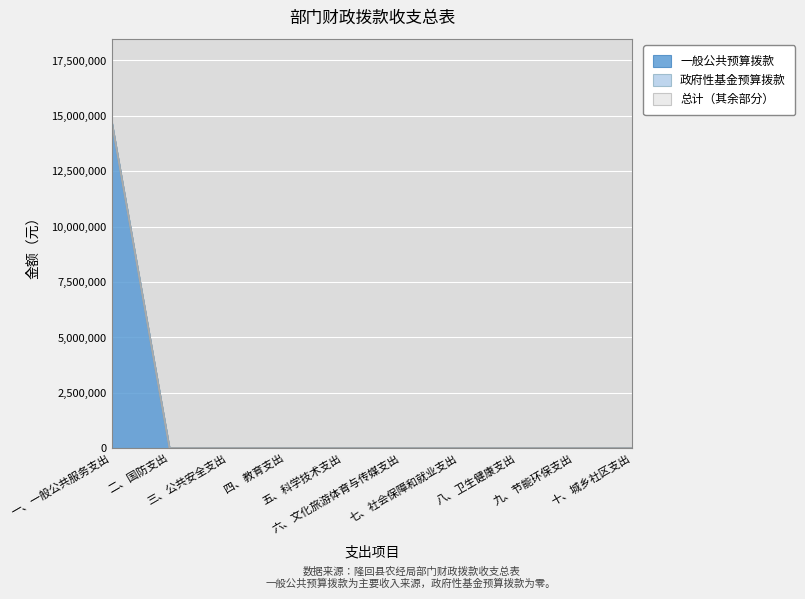

True or false: 总计 has a value of 0 at 八、卫生健康支出.

True